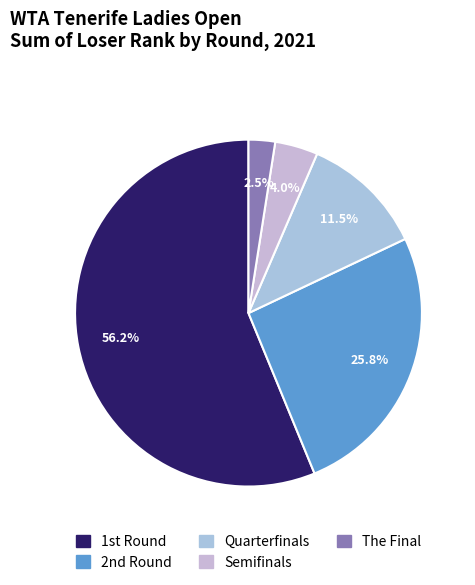

Combined, what portion of the pie is Semifinals and Quarterfinals?

15.5%